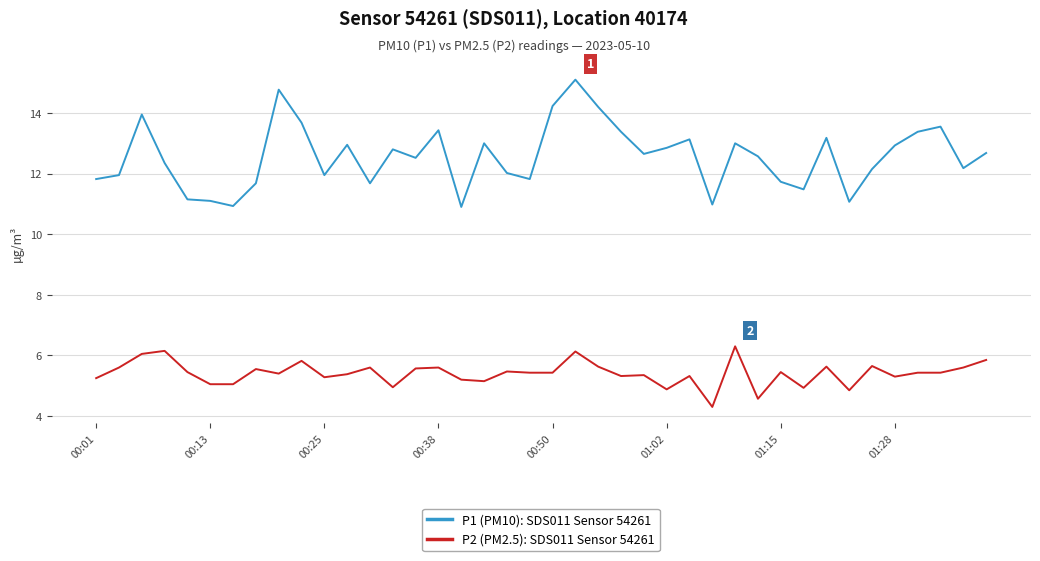

Is this an area chart (filled region under the line)?

No